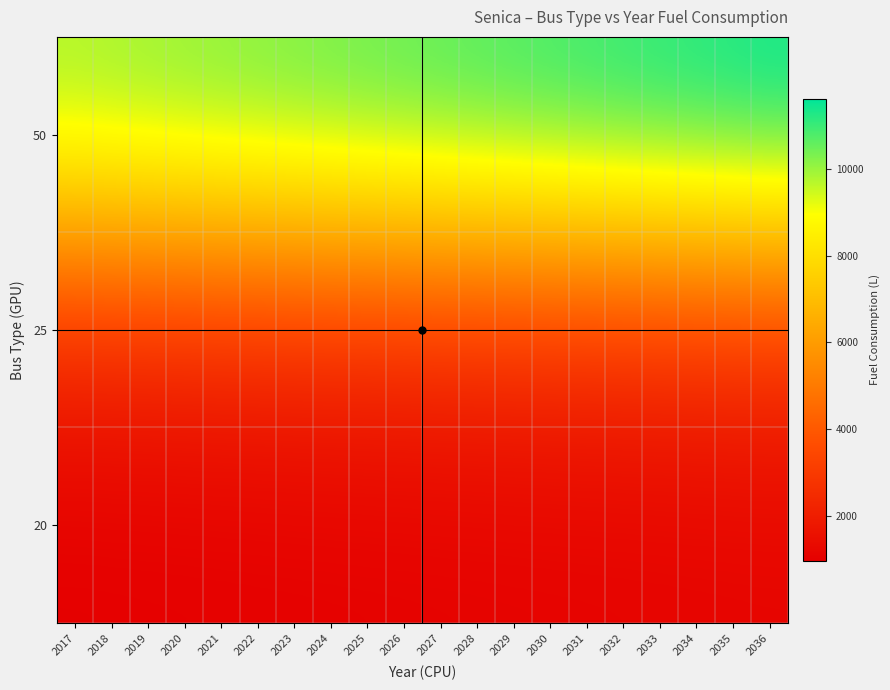

At which category is the sum across all series the highest?

2036